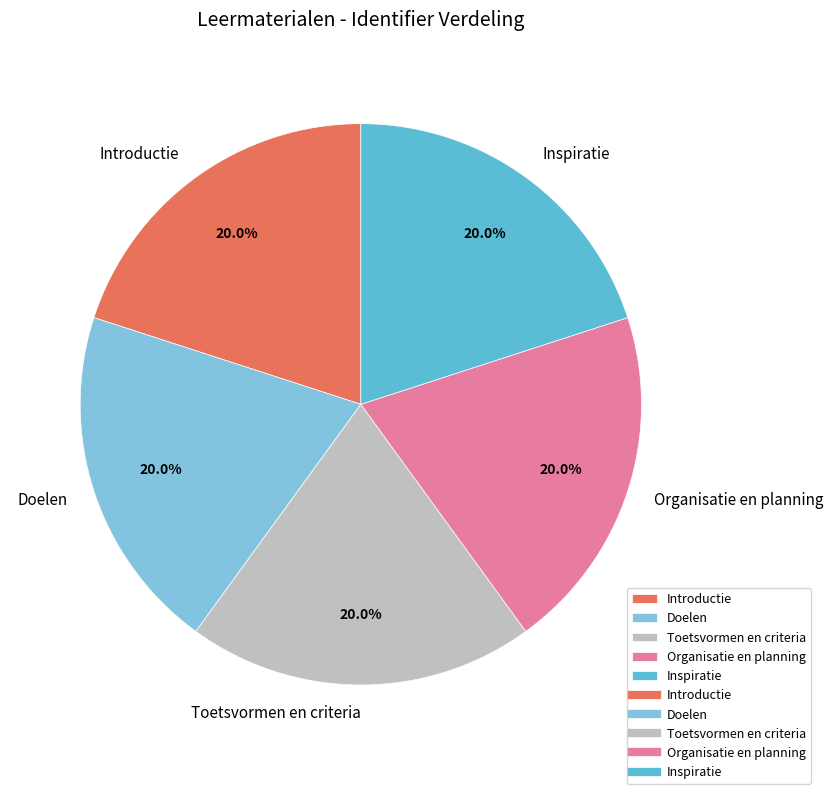

Does Doelen account for over 50% of the chart?

No